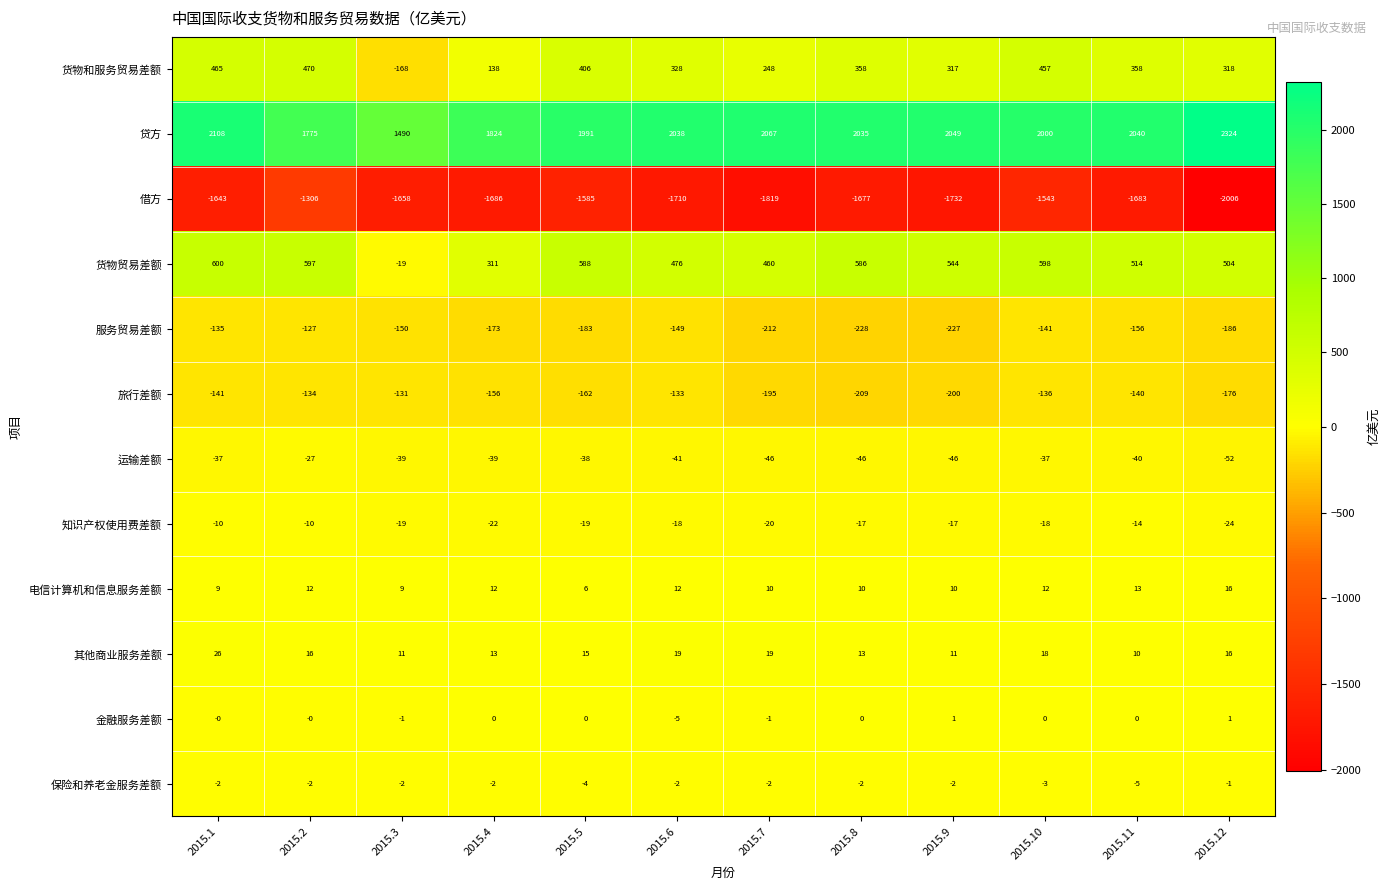

At which category is the sum across all series the highest?

2015.2